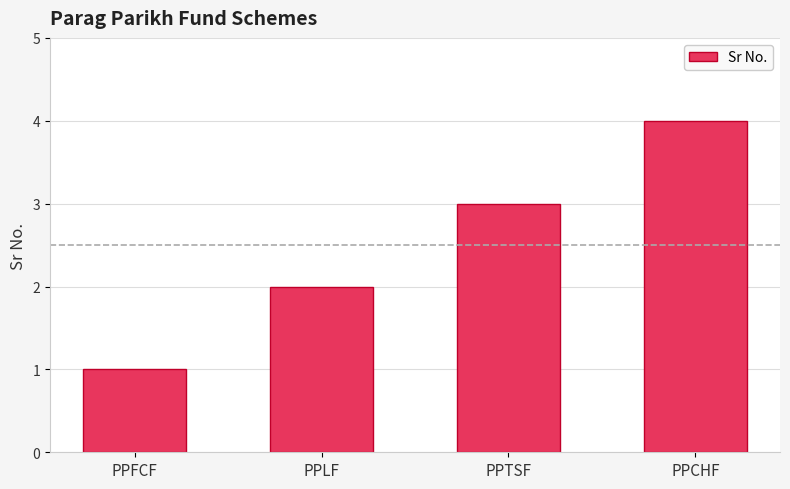

How many data points does each series have?

4